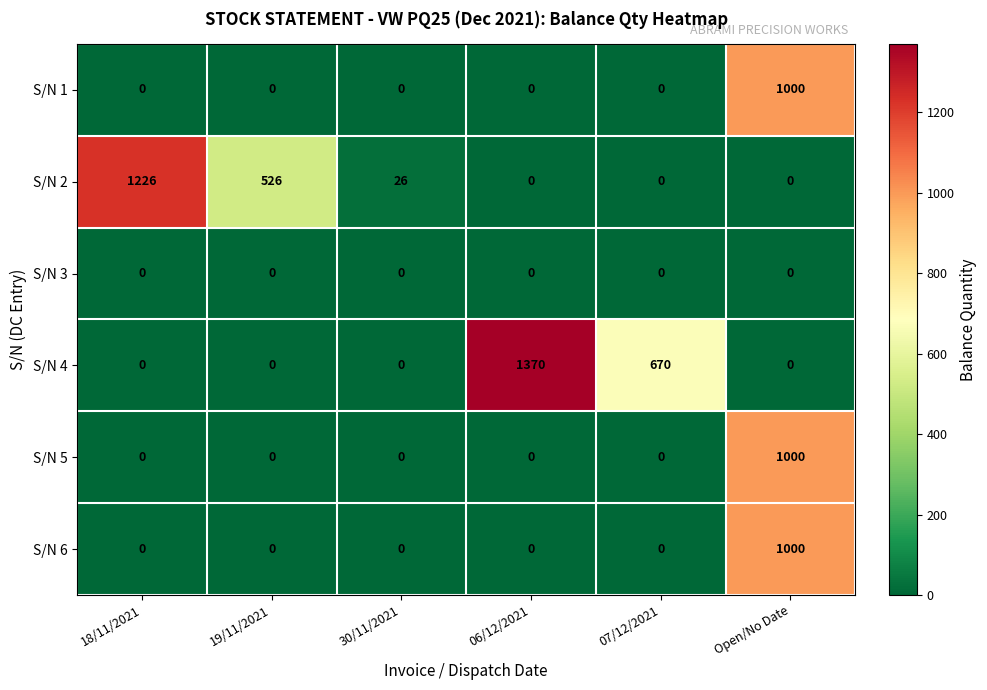

What is the difference between the highest and lowest values at 30/11/2021?

26